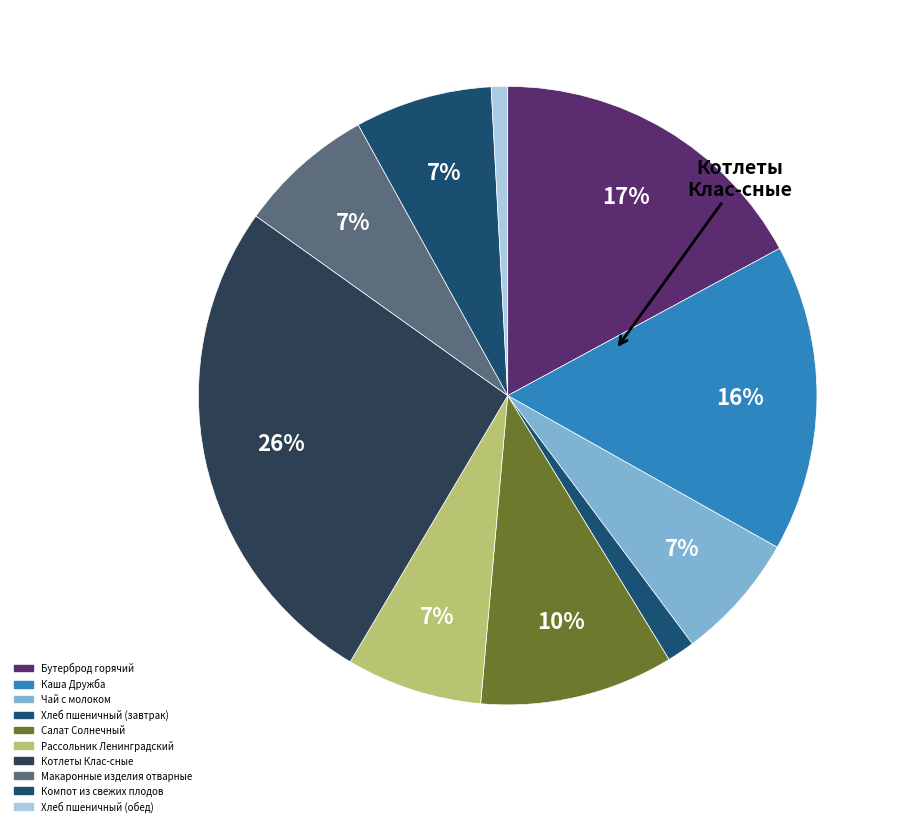

Count the number of slices in the pie.

10